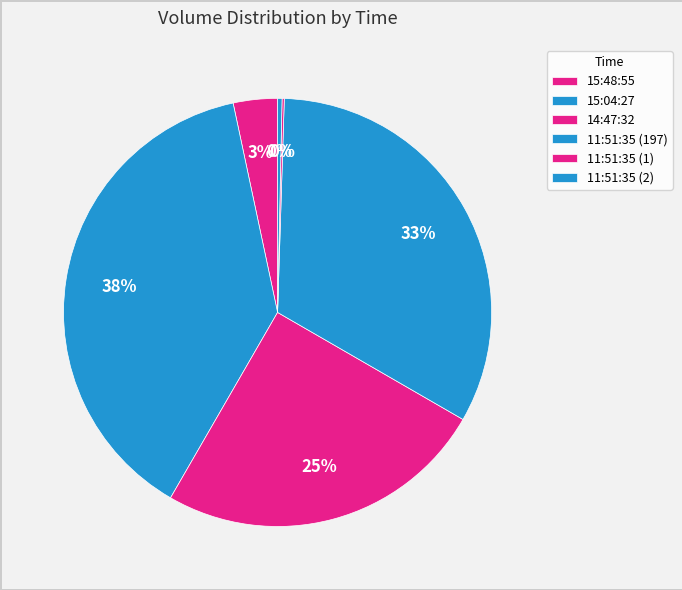

Approximately how many times larger is the value at 15:04:27 compared to 11:51:35 (2)?

115.0